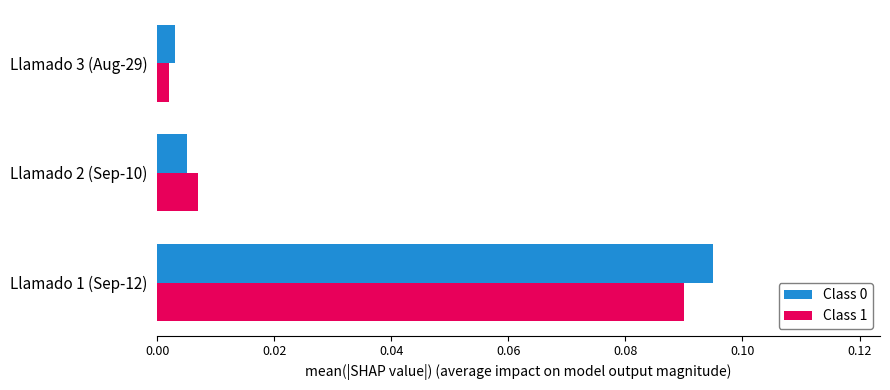

List the labels in order of Class 1 value, smallest first.

Llamado 3 (Aug-29), Llamado 2 (Sep-10), Llamado 1 (Sep-12)